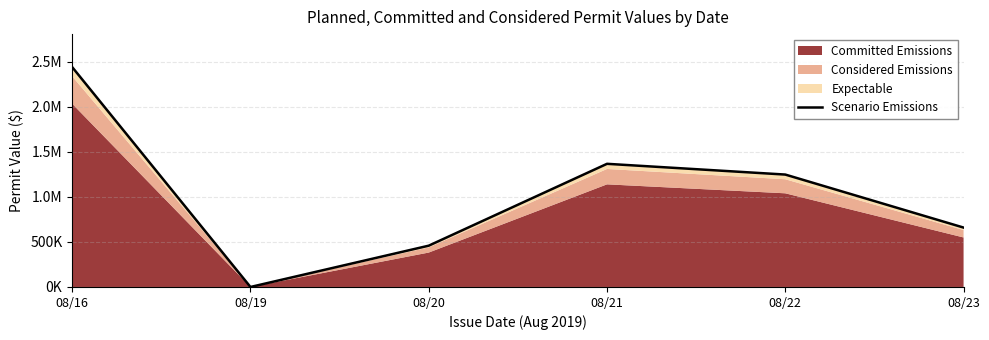

Reading left to right, extract all data points from this chart.

08/16=2440800.0	08/19=0.0	08/20=458400.0	08/21=1367102.4	08/22=1247796.0	08/23=659376.0